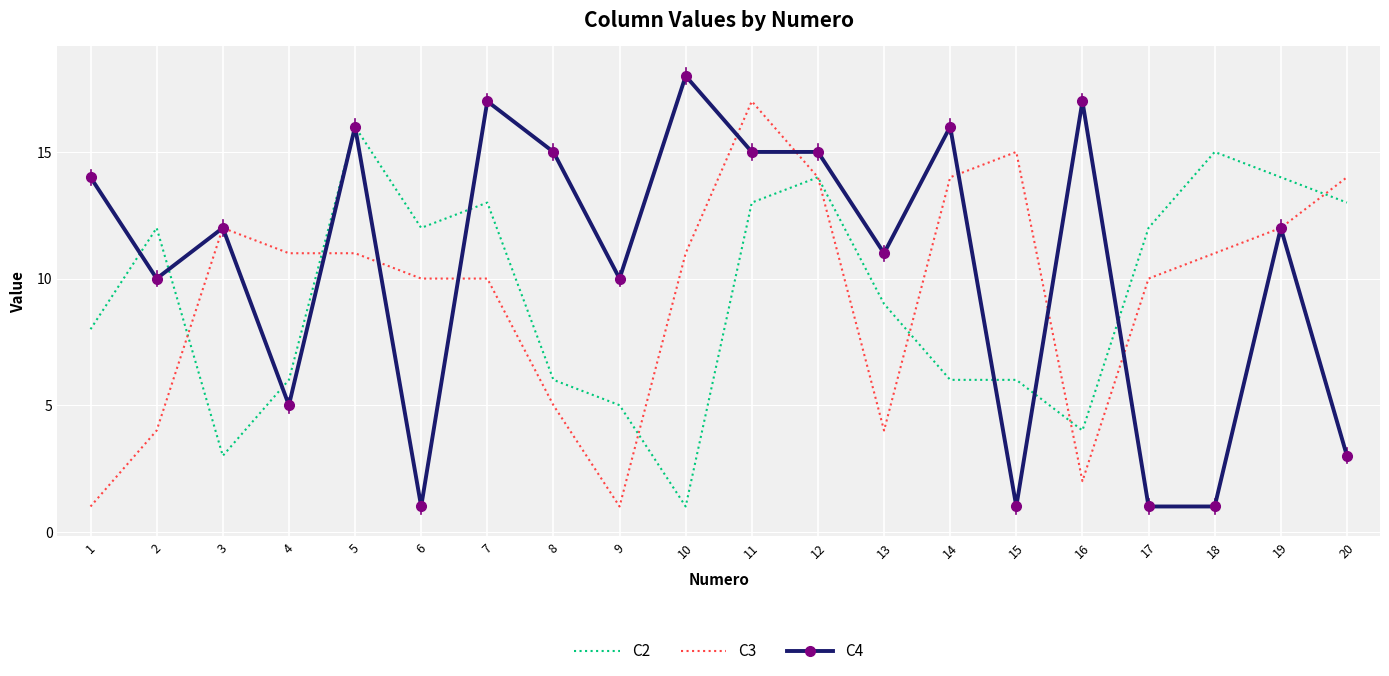

At which category does the chart reach its peak across all series?

10